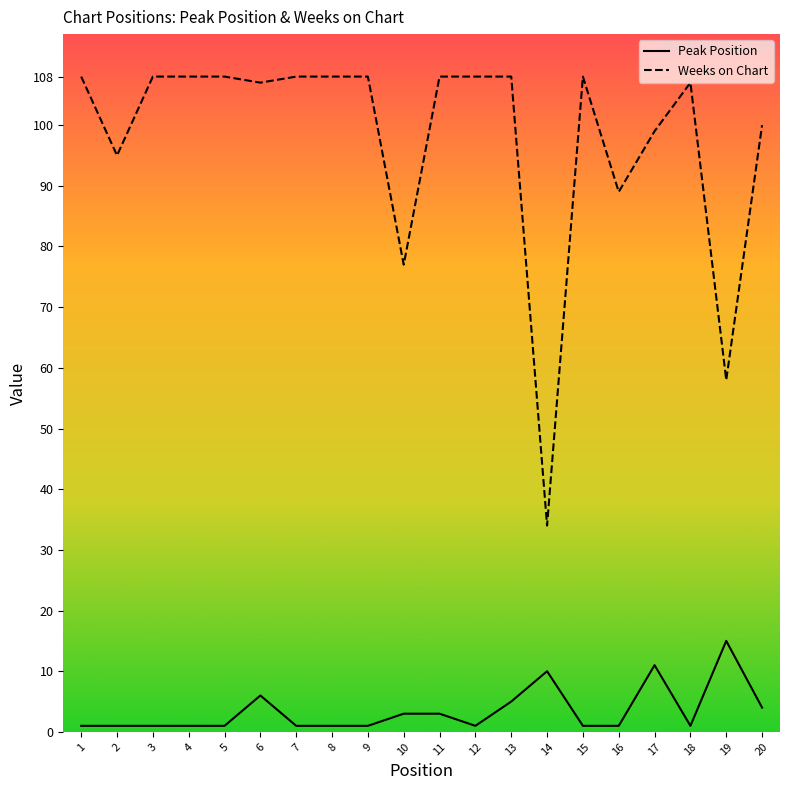

True or false: Weeks on Chart has a value of 99 at 17.

True